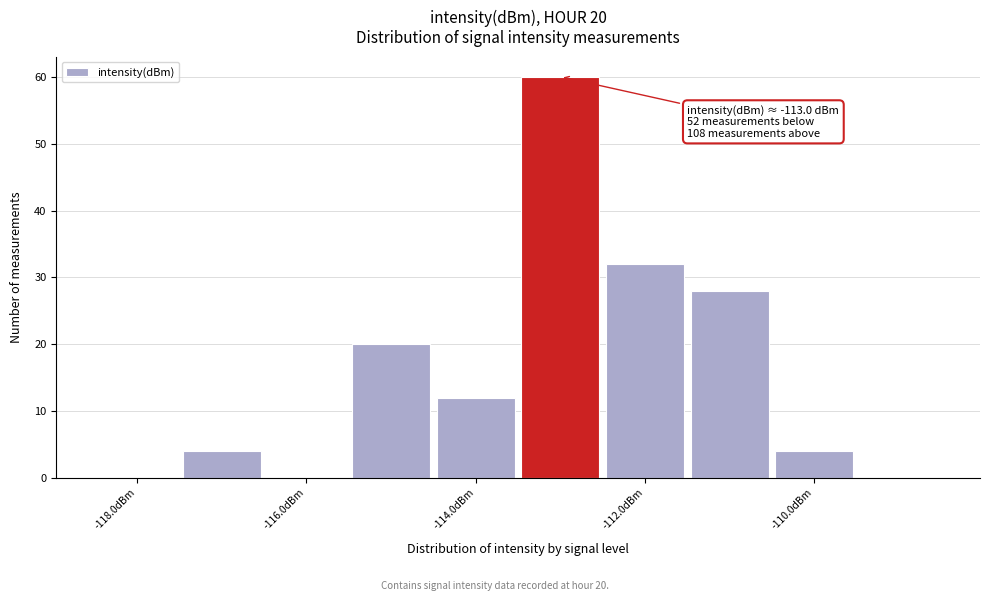

Which range on the x-axis has the tallest bar?

-113.5 to -112.5